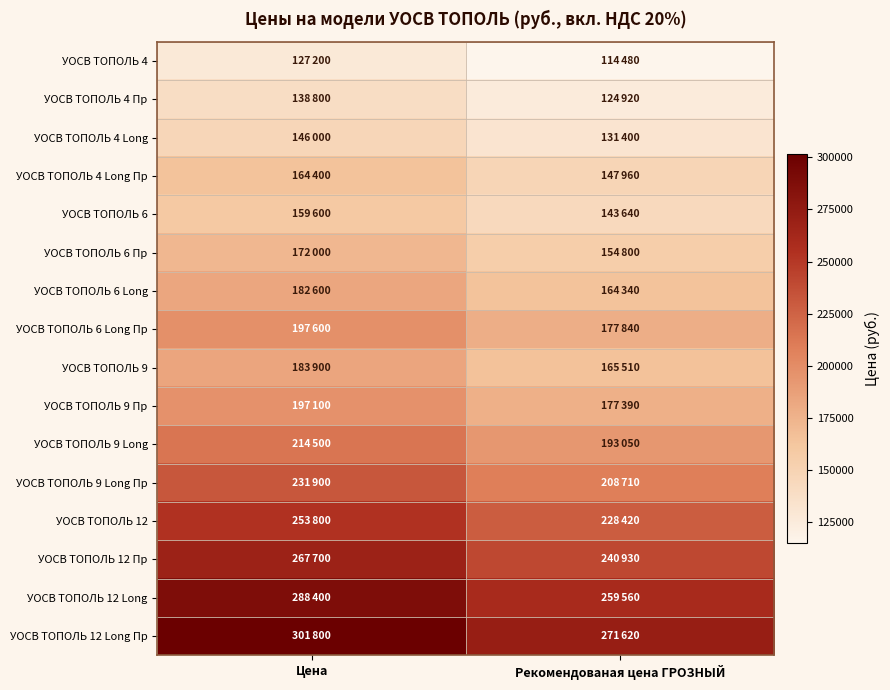

List the series in order of their peak value, highest first.

УОСВ ТОПОЛЬ 12 Long Пр, УОСВ ТОПОЛЬ 12 Long, УОСВ ТОПОЛЬ 12 Пр, УОСВ ТОПОЛЬ 12, УОСВ ТОПОЛЬ 9 Long Пр, УОСВ ТОПОЛЬ 9 Long, УОСВ ТОПОЛЬ 6 Long Пр, УОСВ ТОПОЛЬ 9 Пр, УОСВ ТОПОЛЬ 9, УОСВ ТОПОЛЬ 6 Long, УОСВ ТОПОЛЬ 6 Пр, УОСВ ТОПОЛЬ 4 Long Пр, УОСВ ТОПОЛЬ 6, УОСВ ТОПОЛЬ 4 Long, УОСВ ТОПОЛЬ 4 Пр, УОСВ ТОПОЛЬ 4